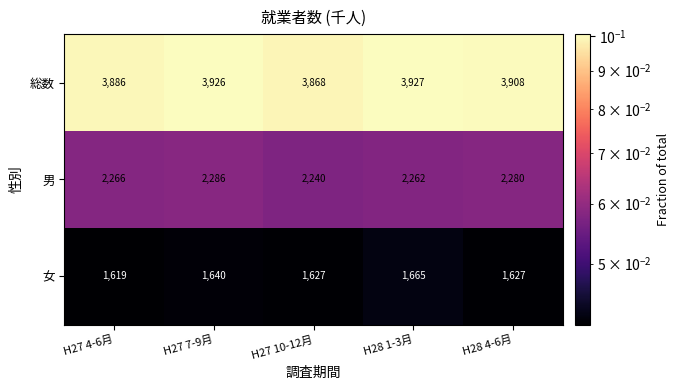

True or false: 男 has a value of 628 at H28 4-6月.

False